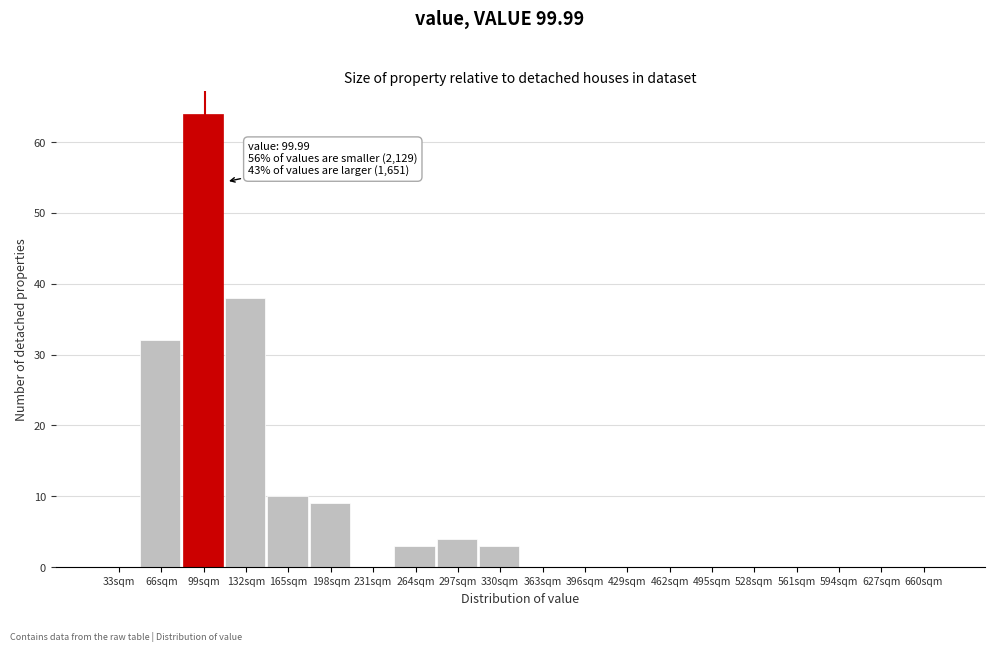

Reading left to right, transcribe all the data shown in this chart.

33sqm=0	66sqm=32	99sqm=64	132sqm=38	165sqm=10	198sqm=9	231sqm=0	264sqm=3	297sqm=4	330sqm=3	363sqm=0	396sqm=0	429sqm=0	462sqm=0	495sqm=0	528sqm=0	561sqm=0	594sqm=0	627sqm=0	660sqm=0